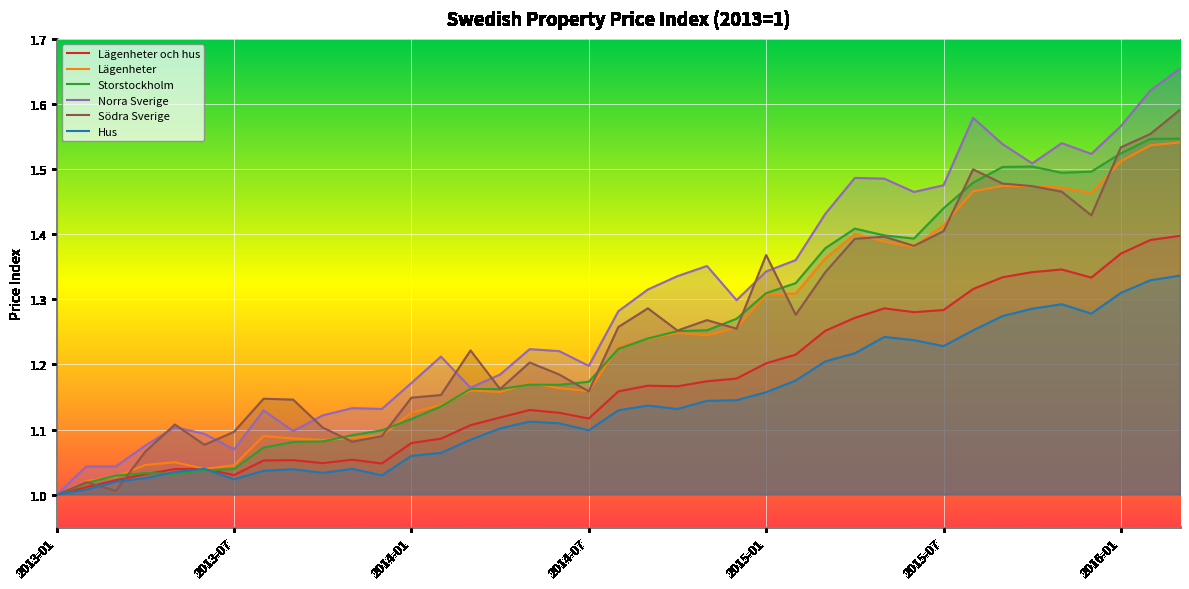

At how many categories does at least one series exceed 1?

38